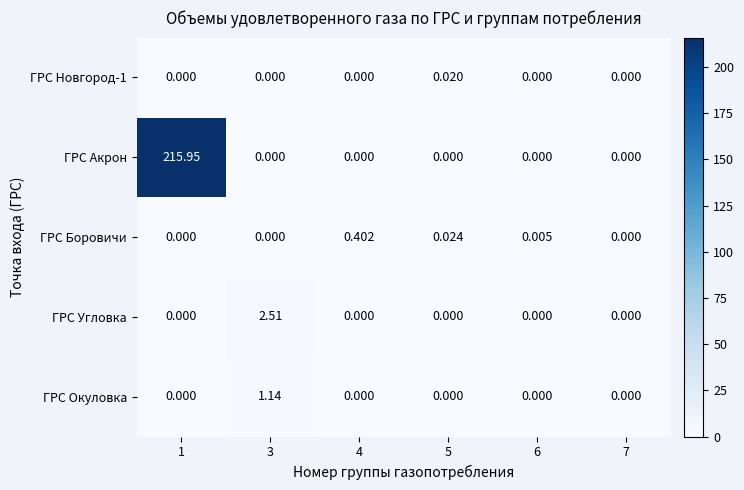

Which series changed the most between 4 and 6?

ГРС Боровичи